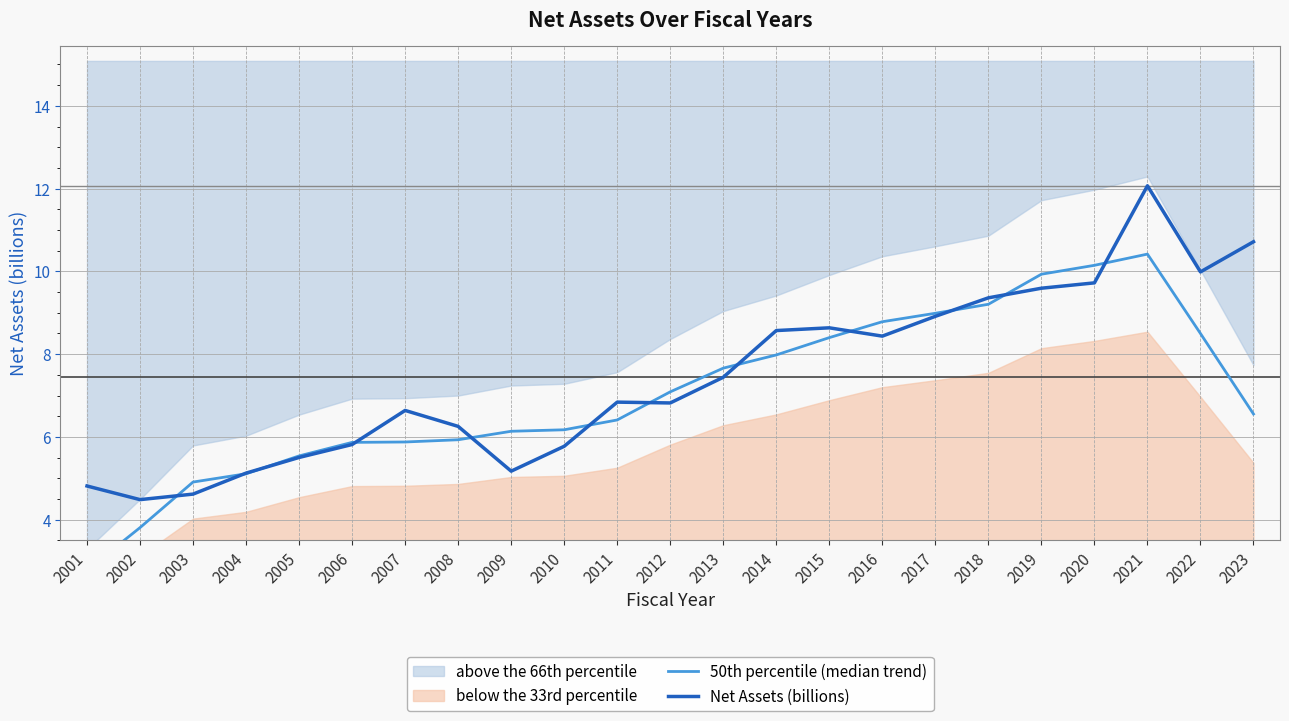

How many values in the Net Assets (billions) series are below 6?

8